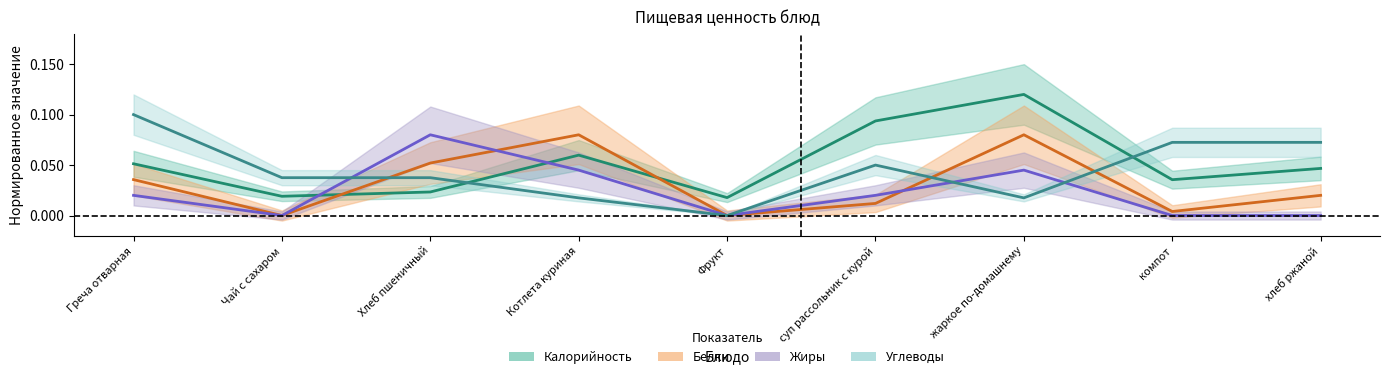

The value of Углеводы at жаркое по-домашнему is 0.0. True or false?

True